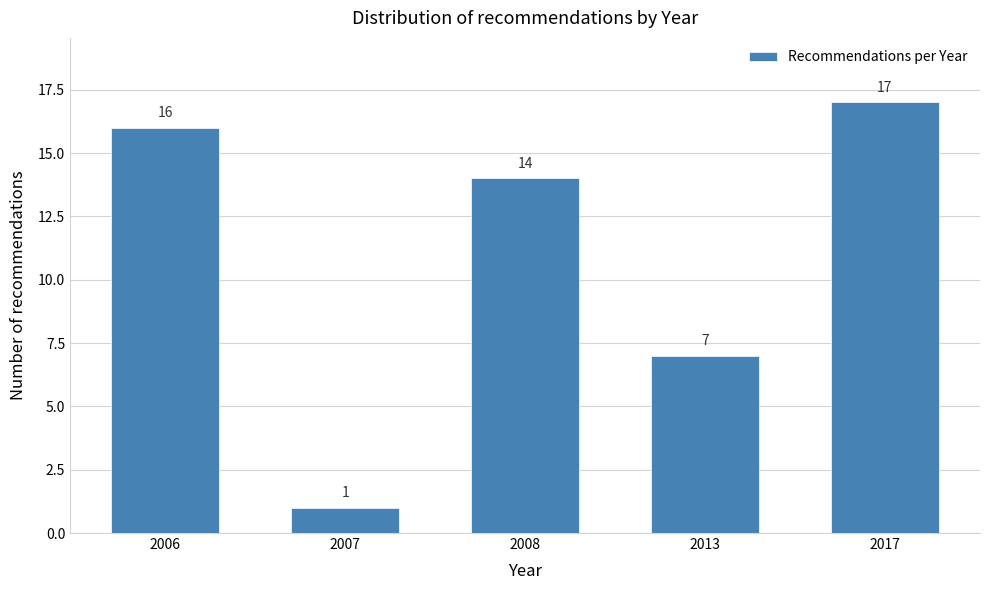

Reading right to left, extract all data points from this chart.

17	7	14	1	16